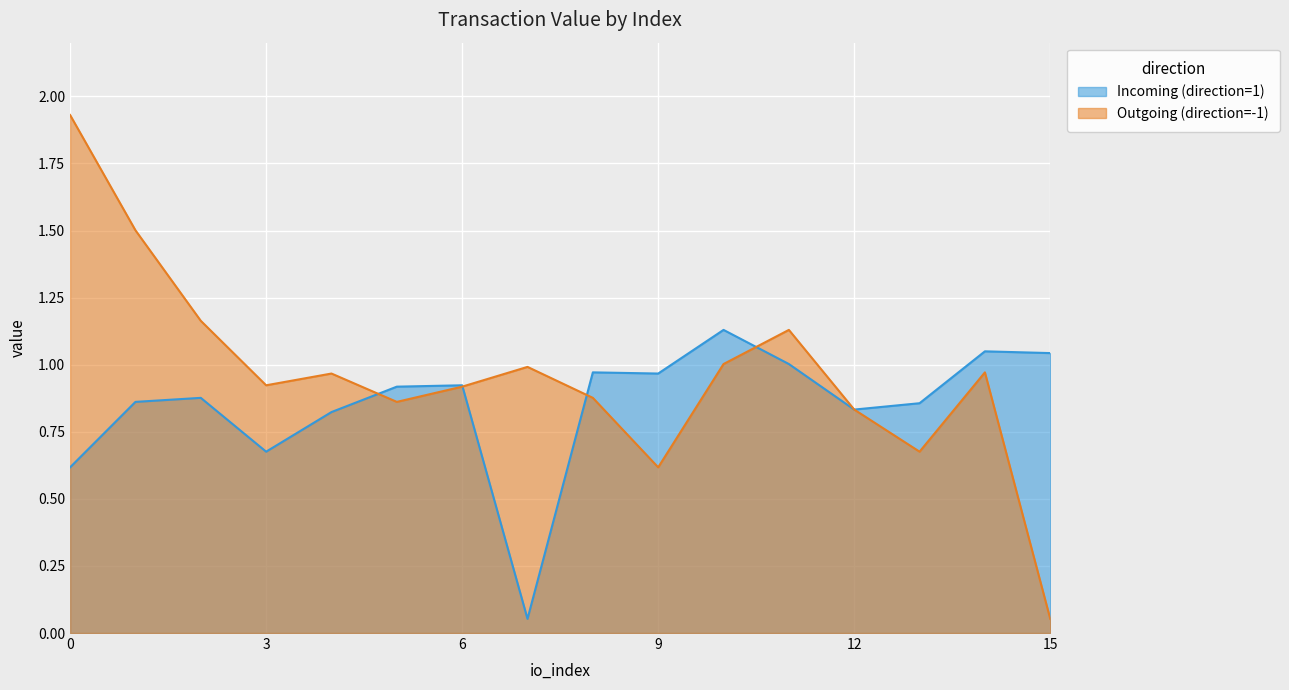

The value of Outgoing (direction=-1) at 3 is 1.4. True or false?

False